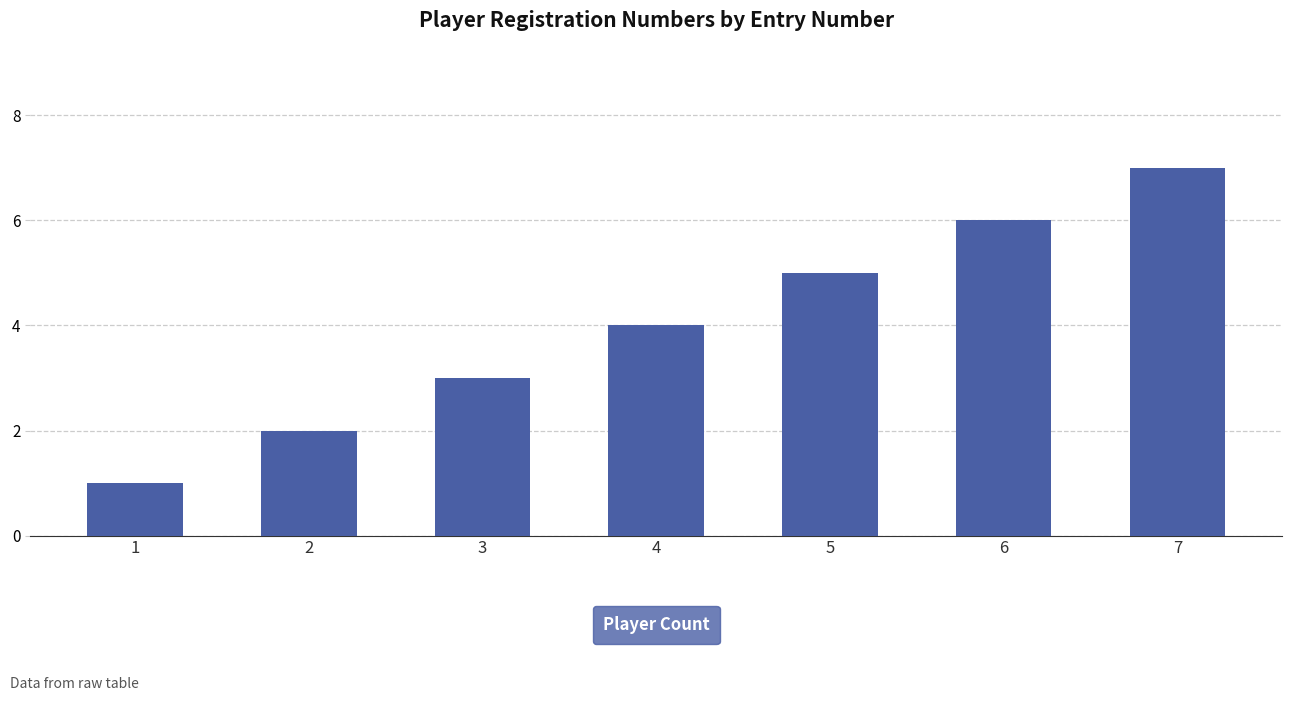

Where is the data nearest to the value 4?

4